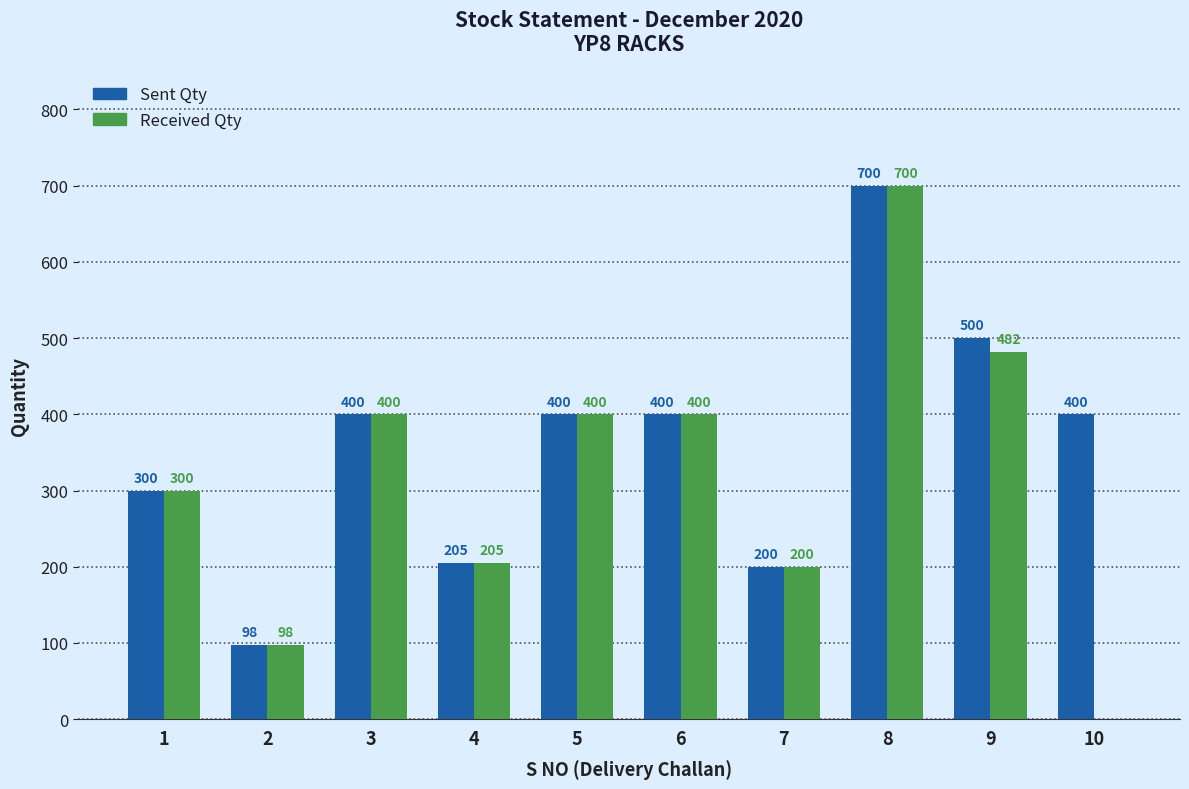

Which series has the widest spread of values?

Received Qty